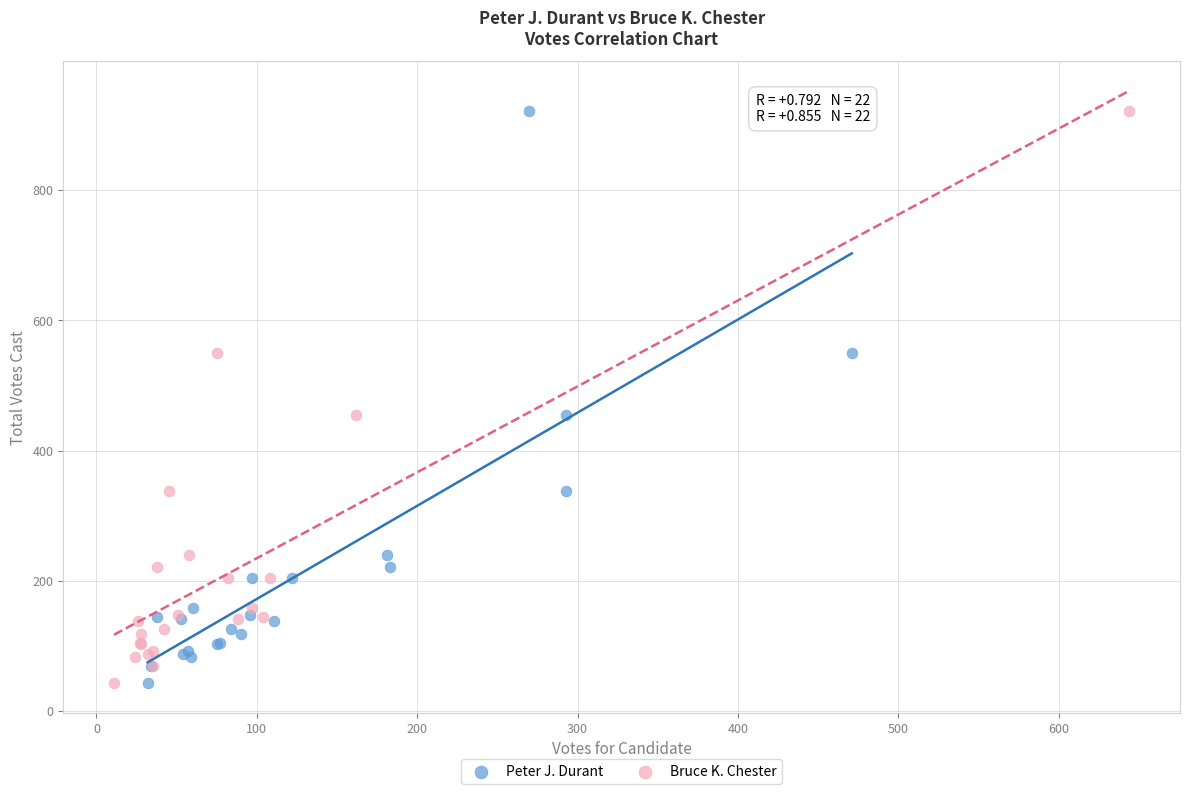

What are all the series names shown in the legend?

Peter J. Durant, Bruce K. Chester